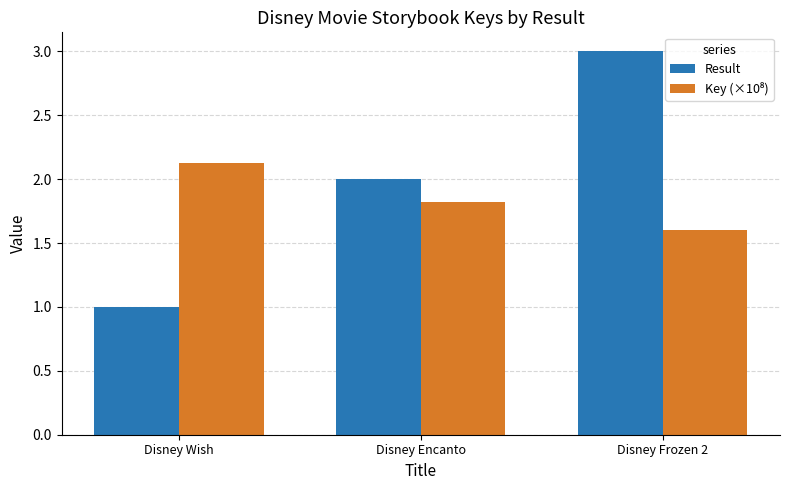

What is the maximum value shown in the chart?

3.0